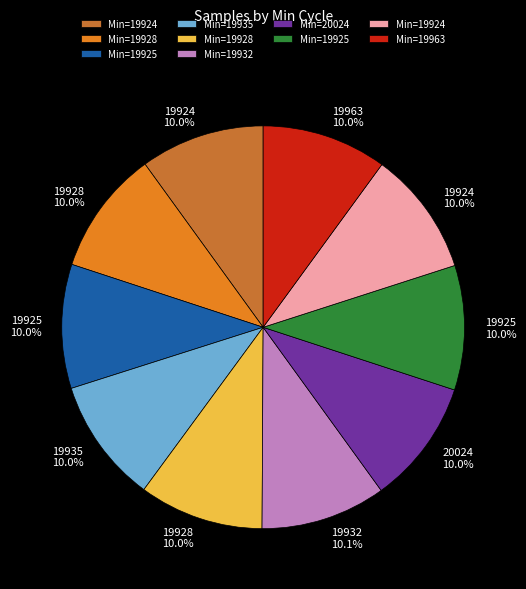

Count the number of slices in the pie.

10